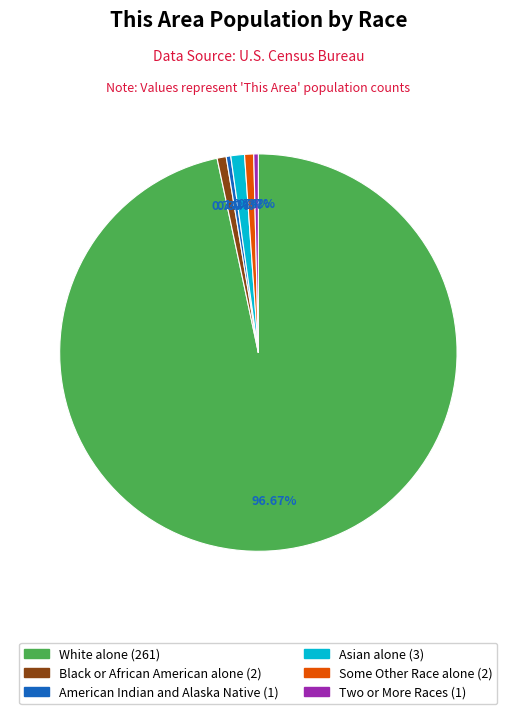

Is there any slice that represents more than half of the pie?

Yes